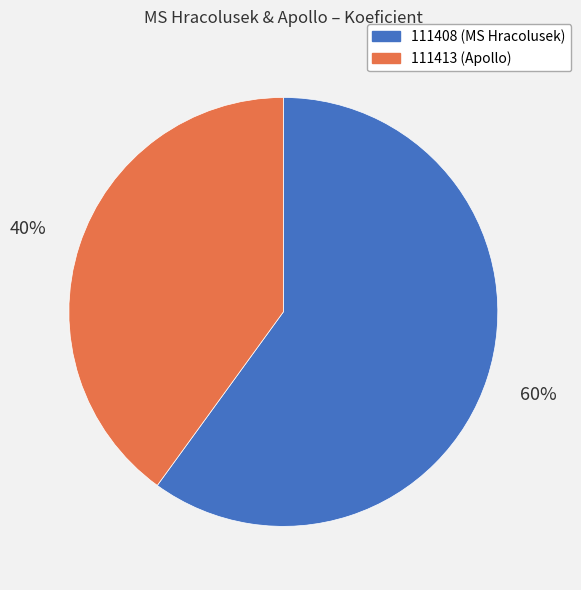

What is the largest slice in the pie chart?

111408